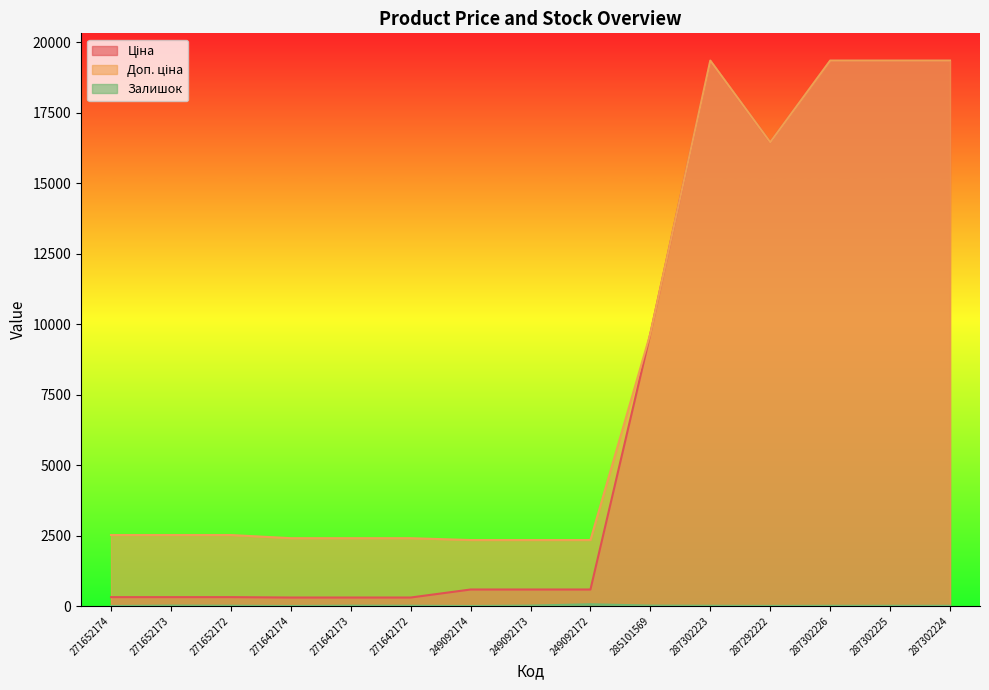

Between 249092173 and 285101569, which is larger?

285101569